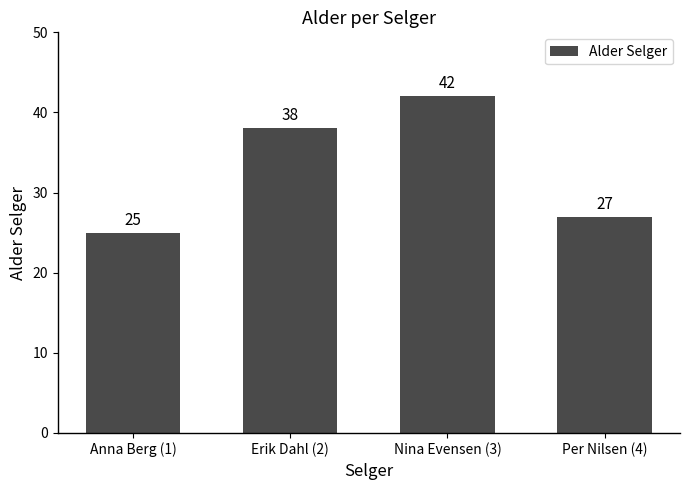

List the labels in order of value, smallest first.

Anna Berg (1), Per Nilsen (4), Erik Dahl (2), Nina Evensen (3)